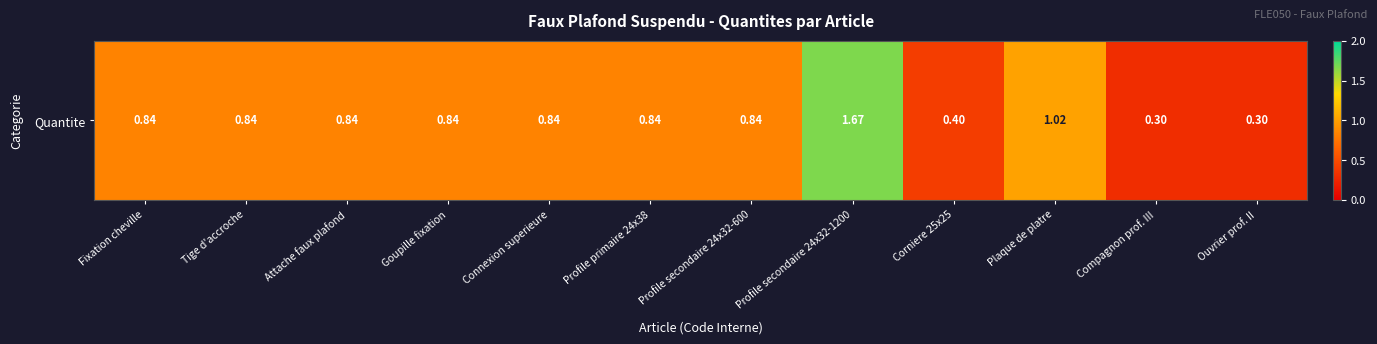

List the labels in order of value, largest first.

Profile secondaire 24x32-1200, Plaque de platre, Fixation cheville, Tige d'accroche, Attache faux plafond, Goupille fixation, Connexion superieure, Profile primaire 24x38, Profile secondaire 24x32-600, Corniere 25x25, Compagnon prof. III, Ouvrier prof. II